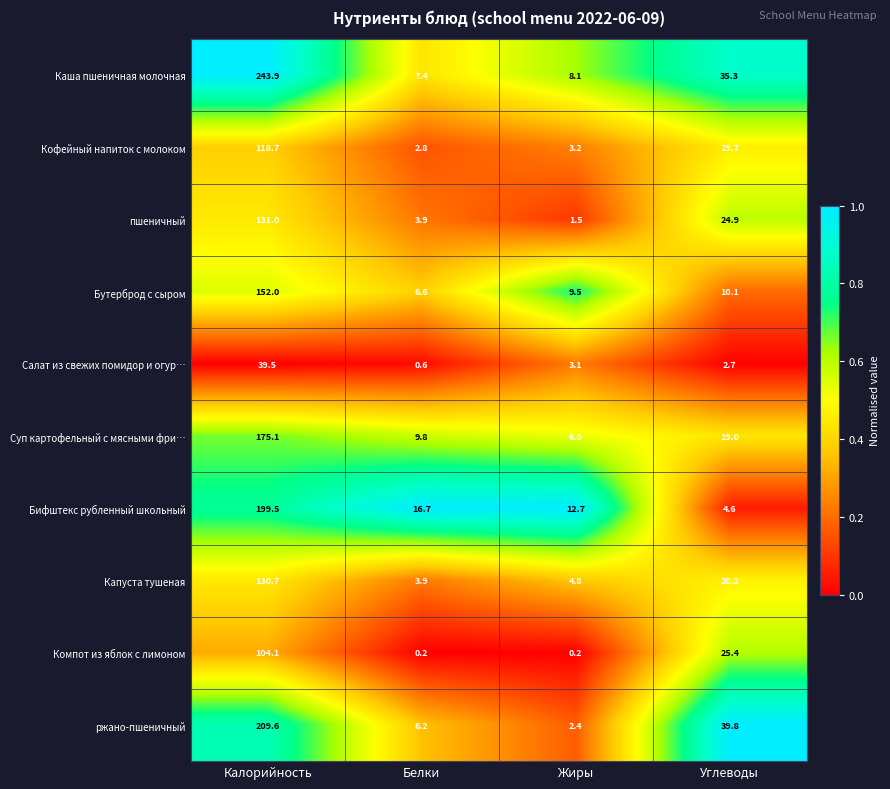

Is it true that Бифштекс рубленный школьный equals 50.8 at Калорийность?

False